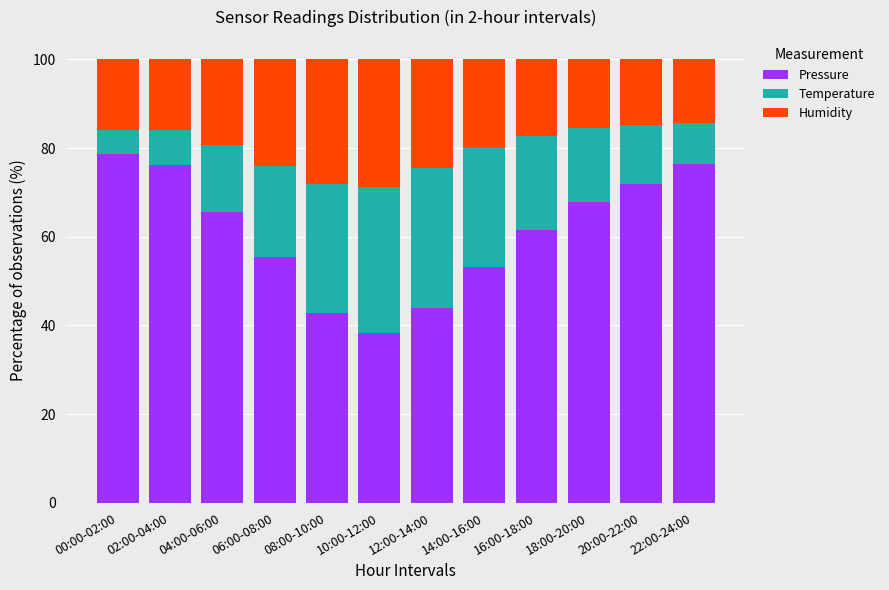

True or false: Pressure has a value of 61.6 at 16:00-18:00.

True